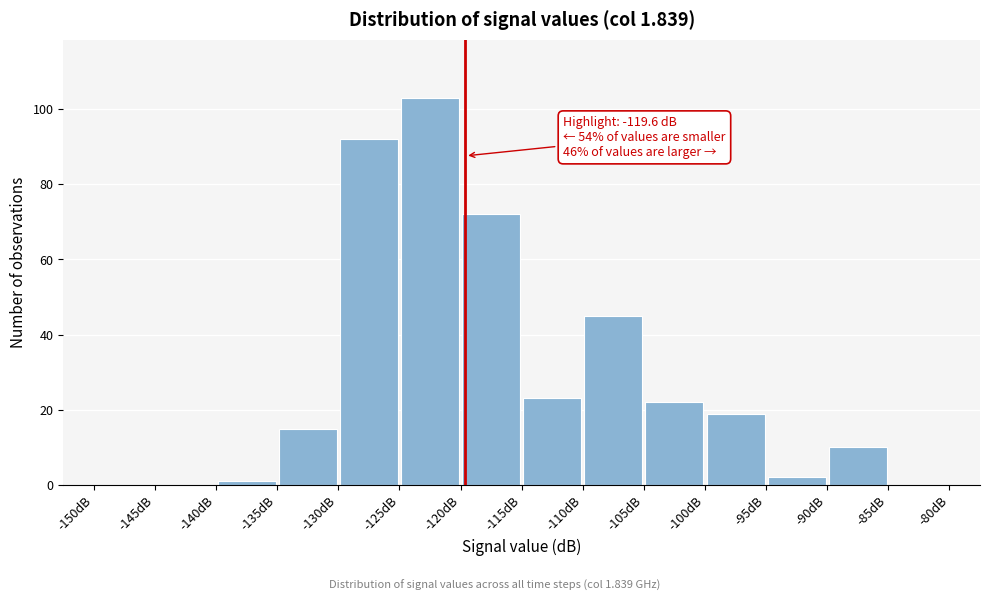

Over which range of the x-axis is the bar tallest?

-125 to -120